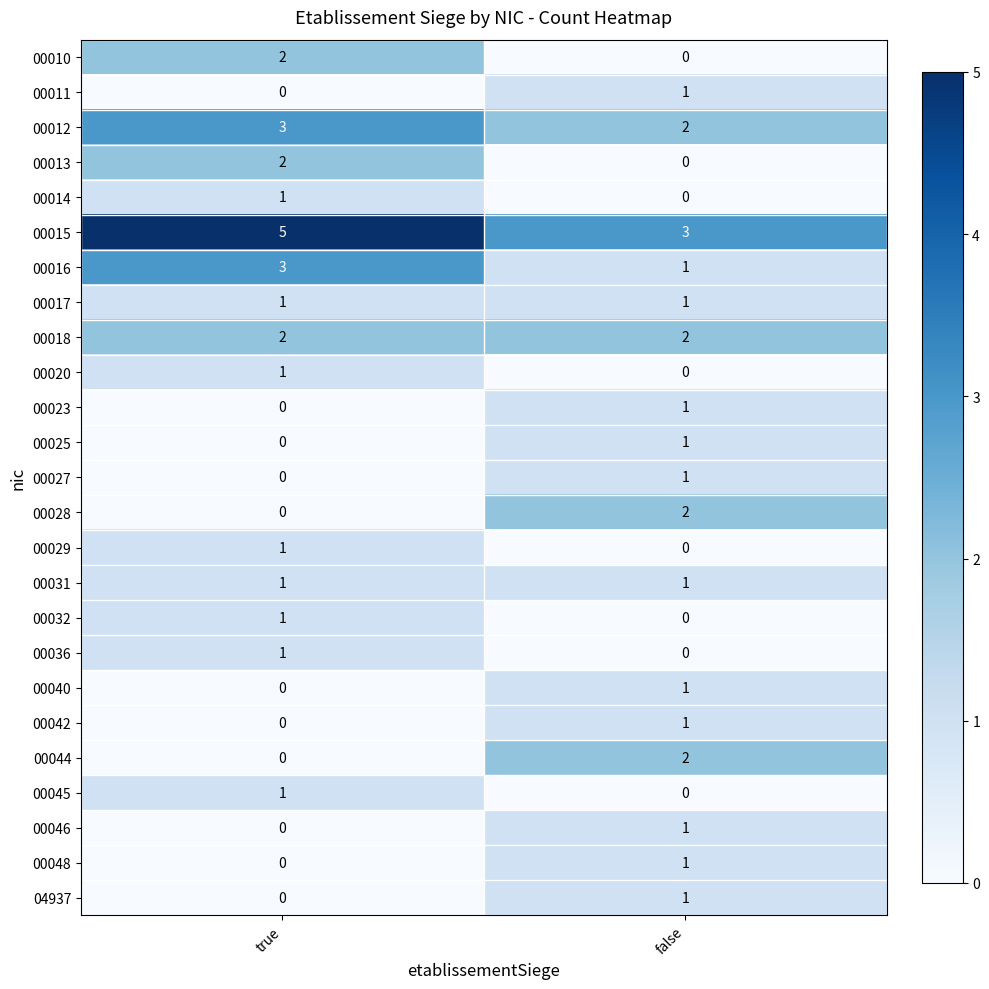

At which label is 00011 closest to 0?

true